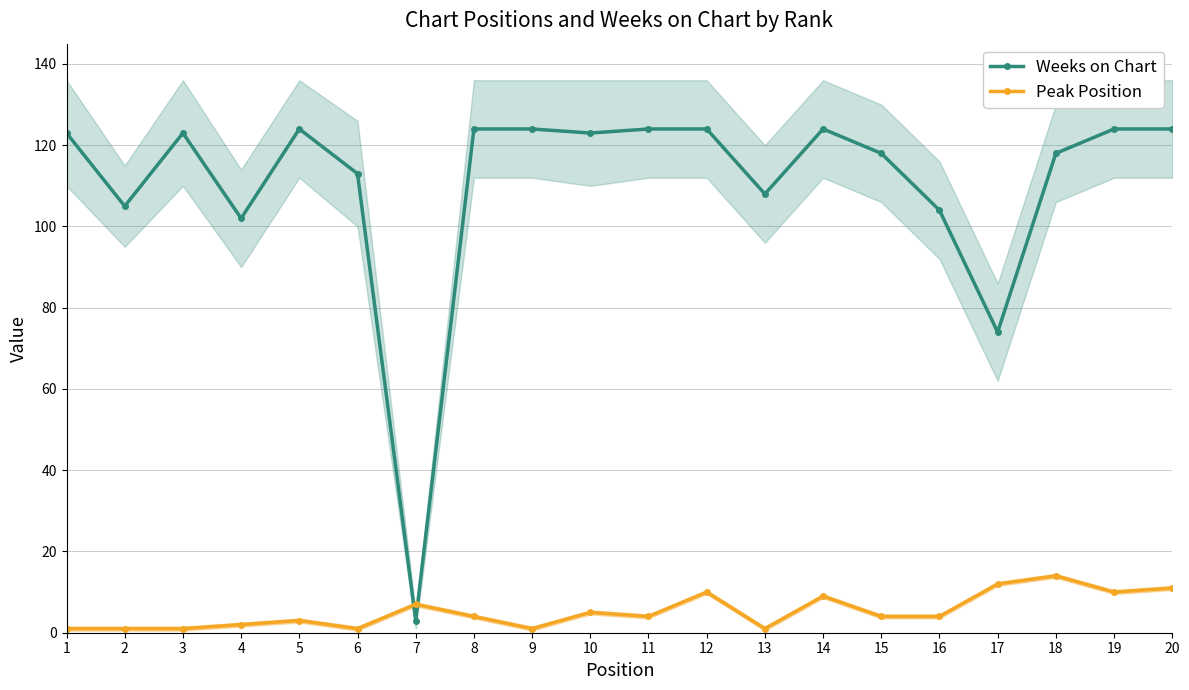

How many interior local peaks does the Weeks on Chart series have?

3